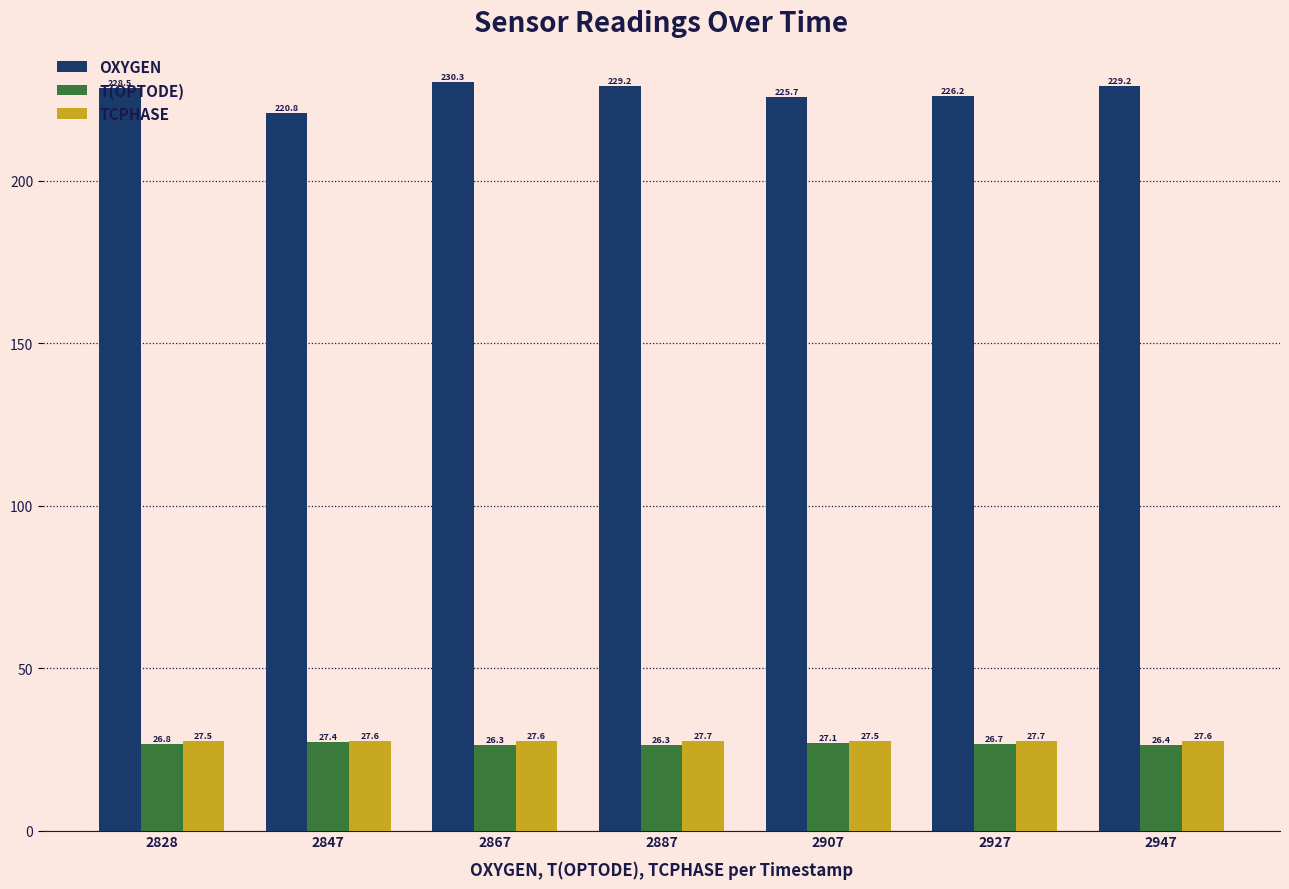

Which category has the lowest value in the OXYGEN series?

2847